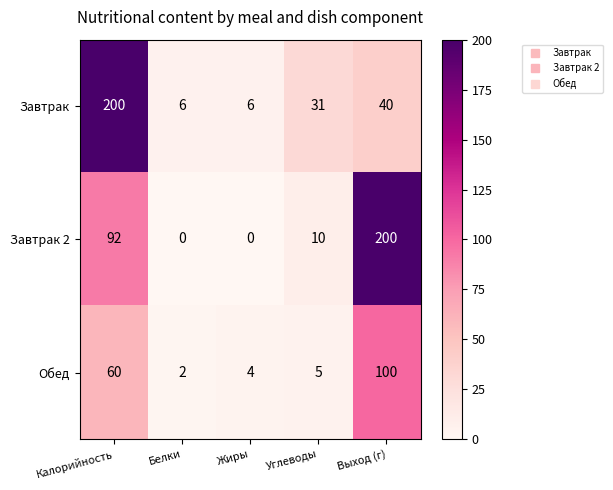

The Обед series shows 4 at Жиры. True or false?

True